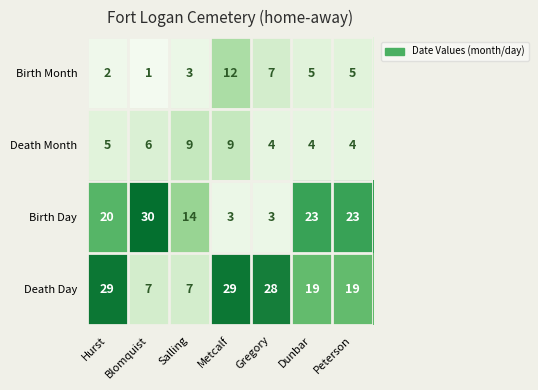

What is the difference between the second highest and second lowest values in the Birth Day series?

20